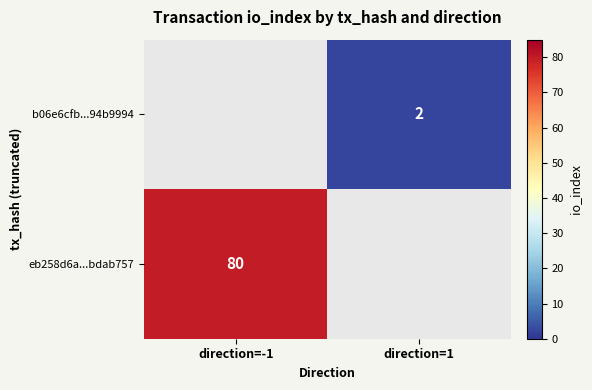

The value of b06e6cfb...94b9994 at direction=1 is 2. True or false?

True